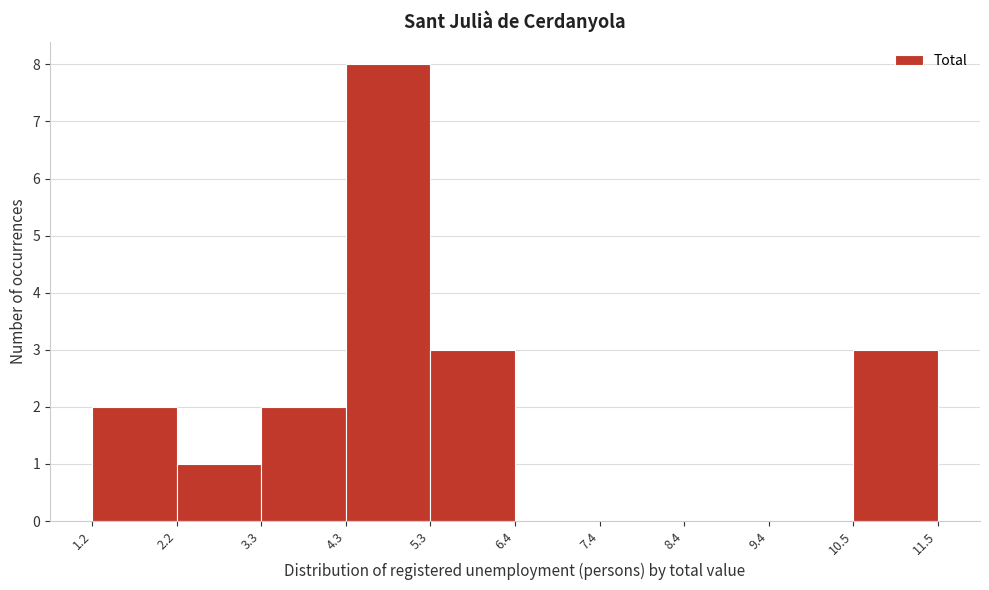

Over which range of the x-axis is the bar tallest?

4.3 to 5.3